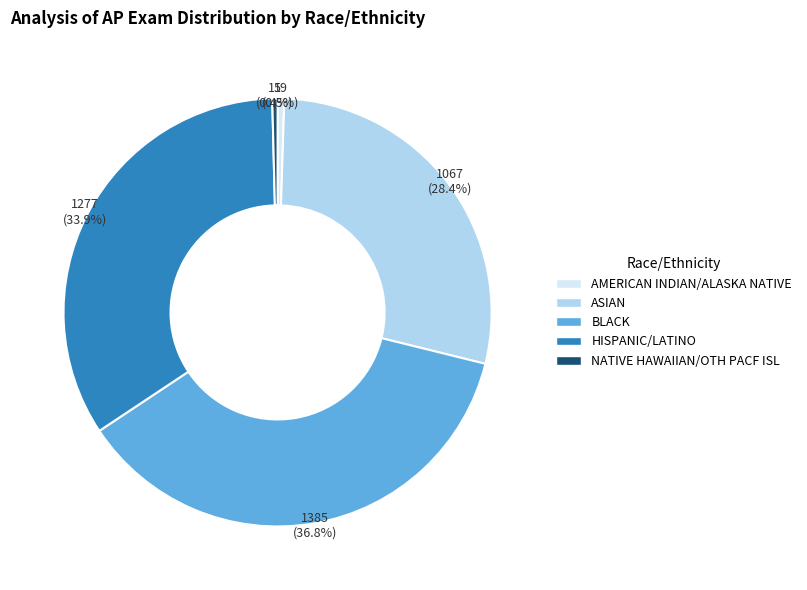

Is the sum of HISPANIC/LATINO and NATIVE HAWAIIAN/OTH PACF ISL greater than half?

No